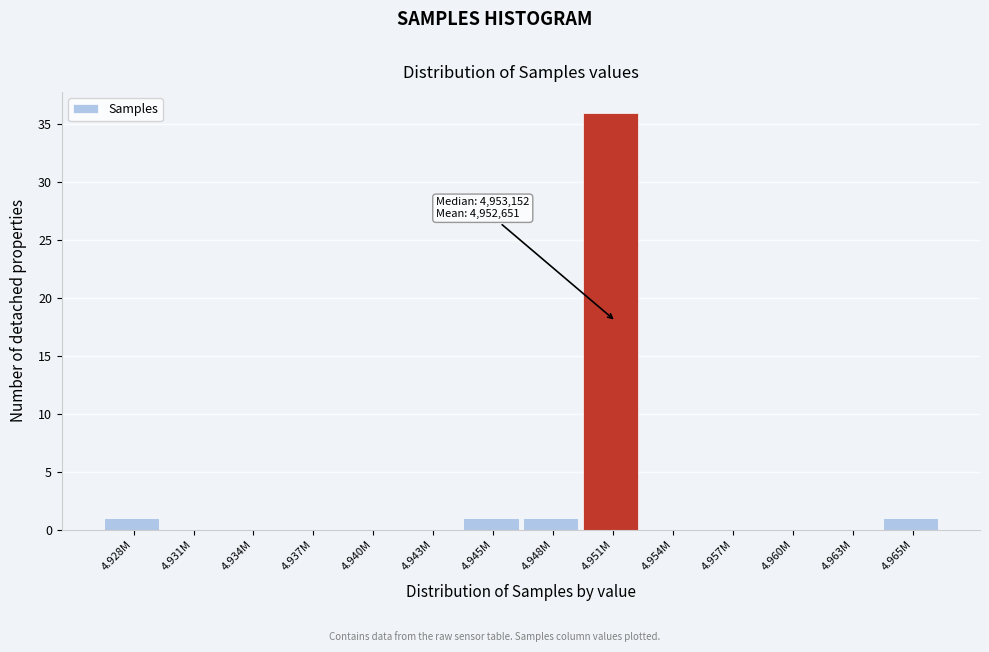

Reading left to right, what are all the values shown in this chart?

4.928M=1	4.931M=0	4.934M=0	4.937M=0	4.940M=0	4.943M=0	4.945M=1	4.948M=1	4.951M=36	4.954M=0	4.957M=0	4.960M=0	4.963M=0	4.965M=1